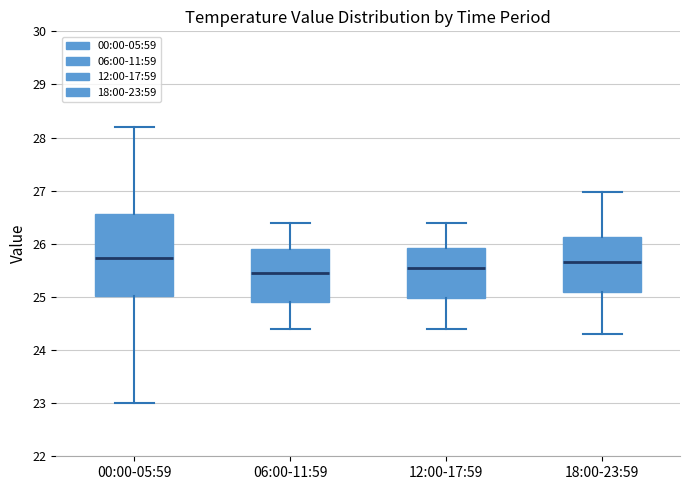

Where is the upper edge of the box for 06:00-11:59 on the y-axis? The values are not printed on the chart, so give them approximately, as read against the axis.

25.9